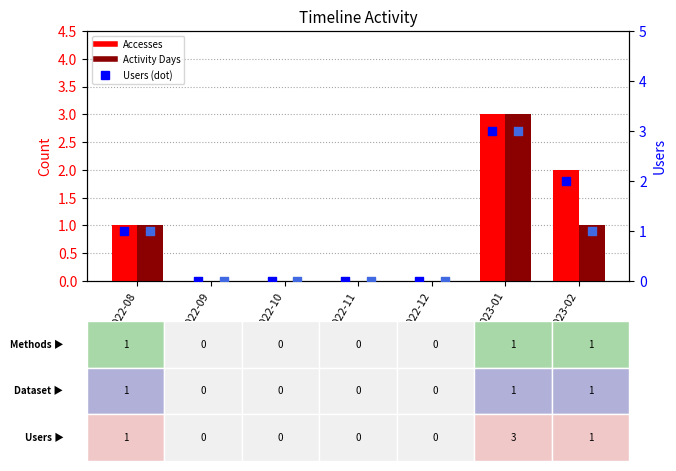

Which series contains the lowest Y value?

Accesses